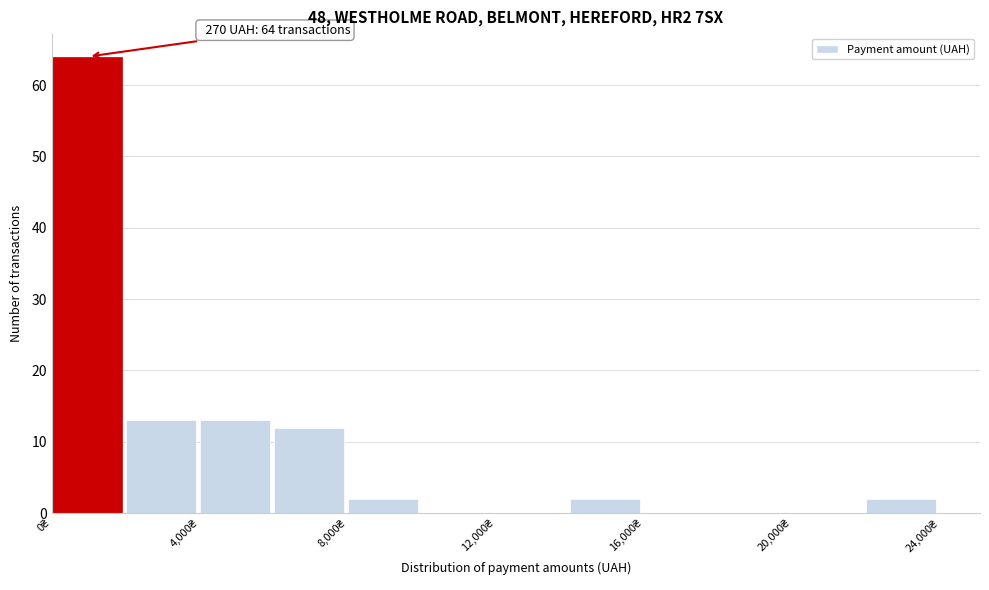

Which range on the x-axis has the tallest bar?

0 to 2000